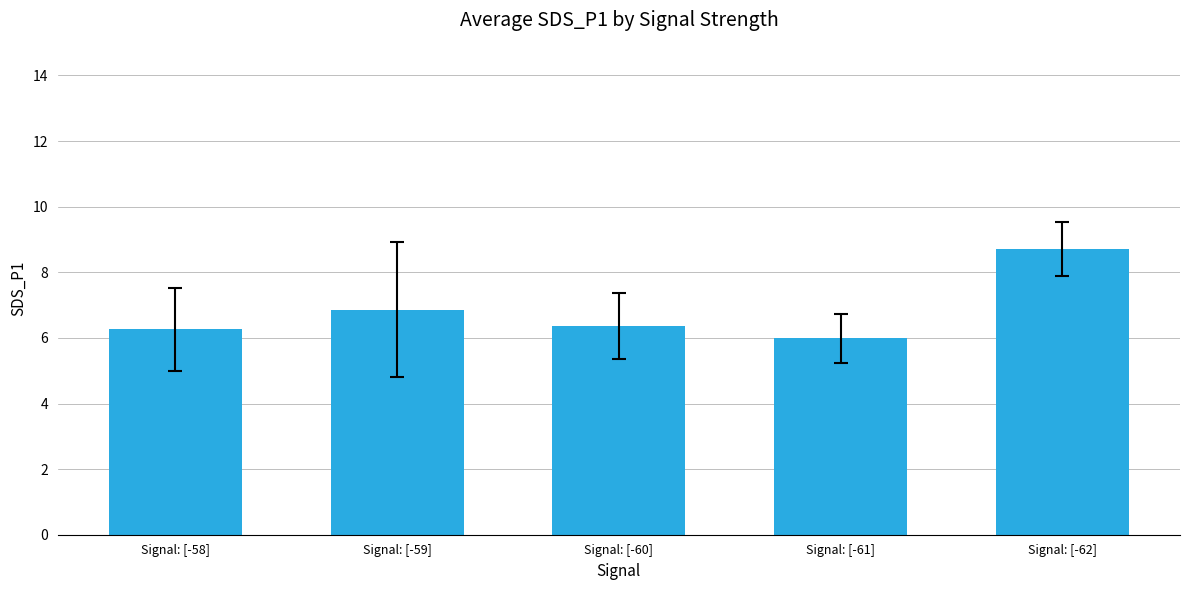

What is the change in value from Signal: [-61] to Signal: [-62]?

+2.7